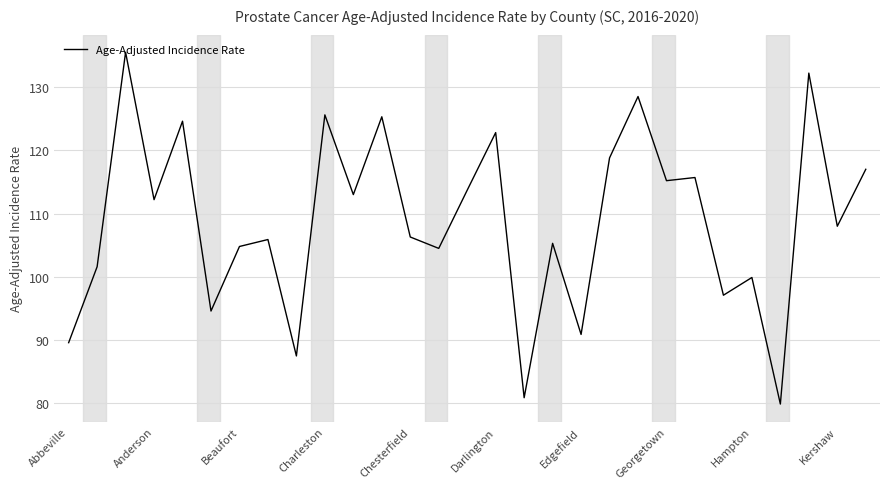

What is the difference between the maximum and minimum values?

55.6